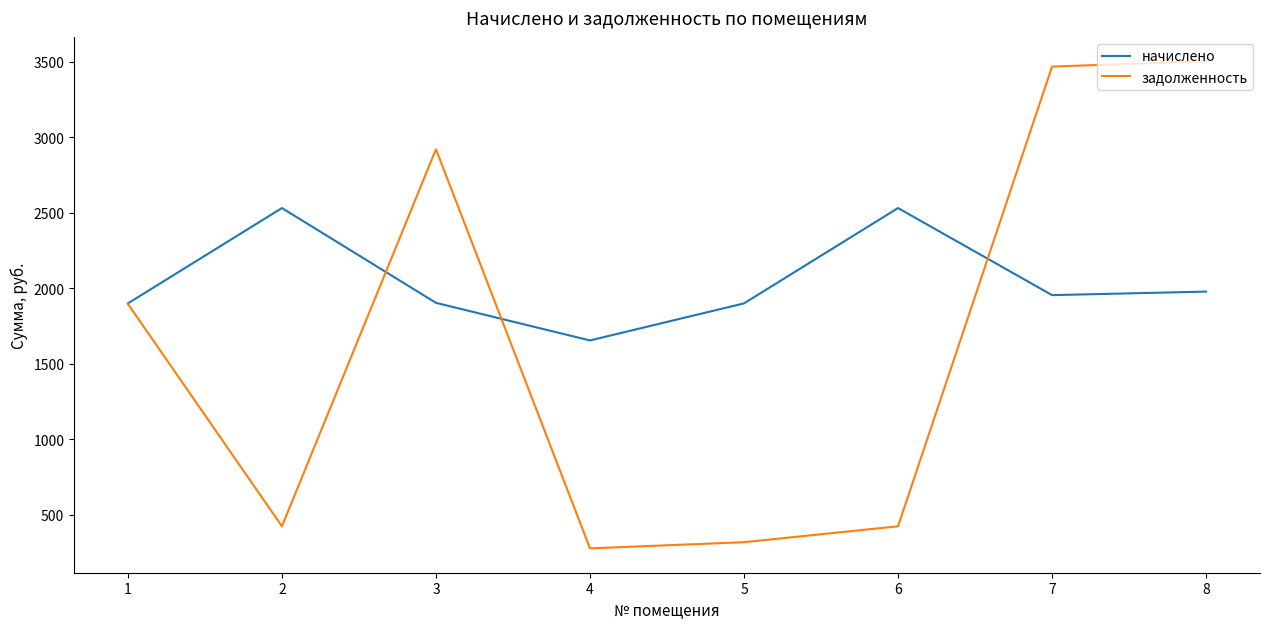

List the series in order of their overall mean, lowest first.

задолженность, начислено